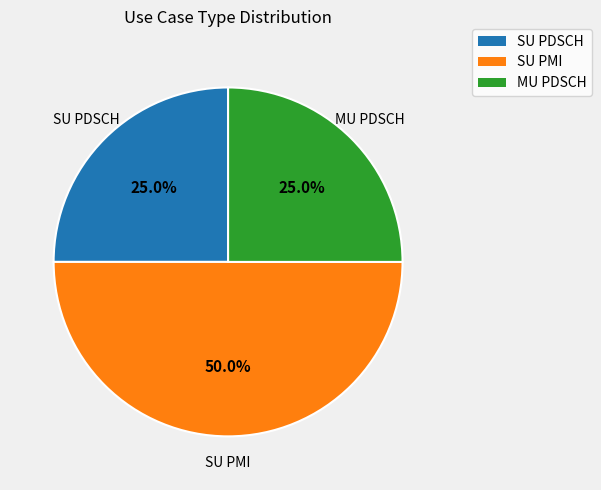

True or false: MU PDSCH accounts for 12% of the total.

False